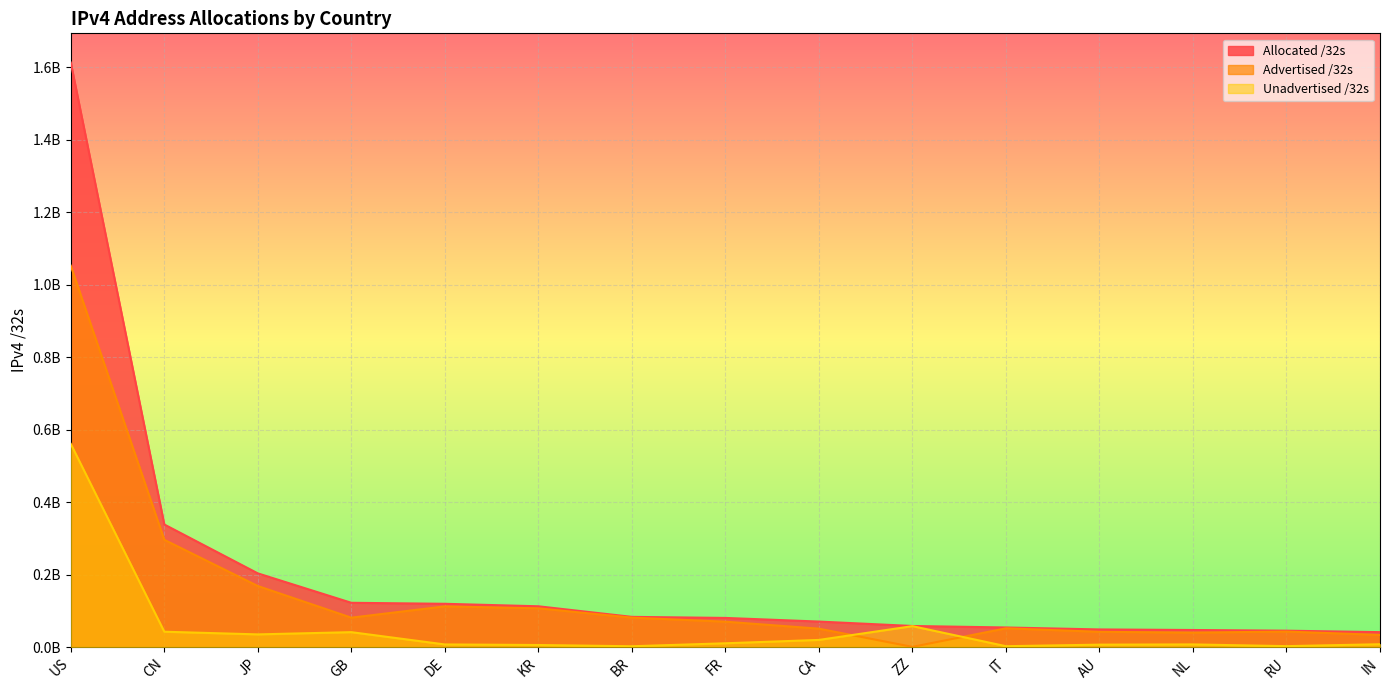

How many interior local peaks does the Advertised /32s series have?

3